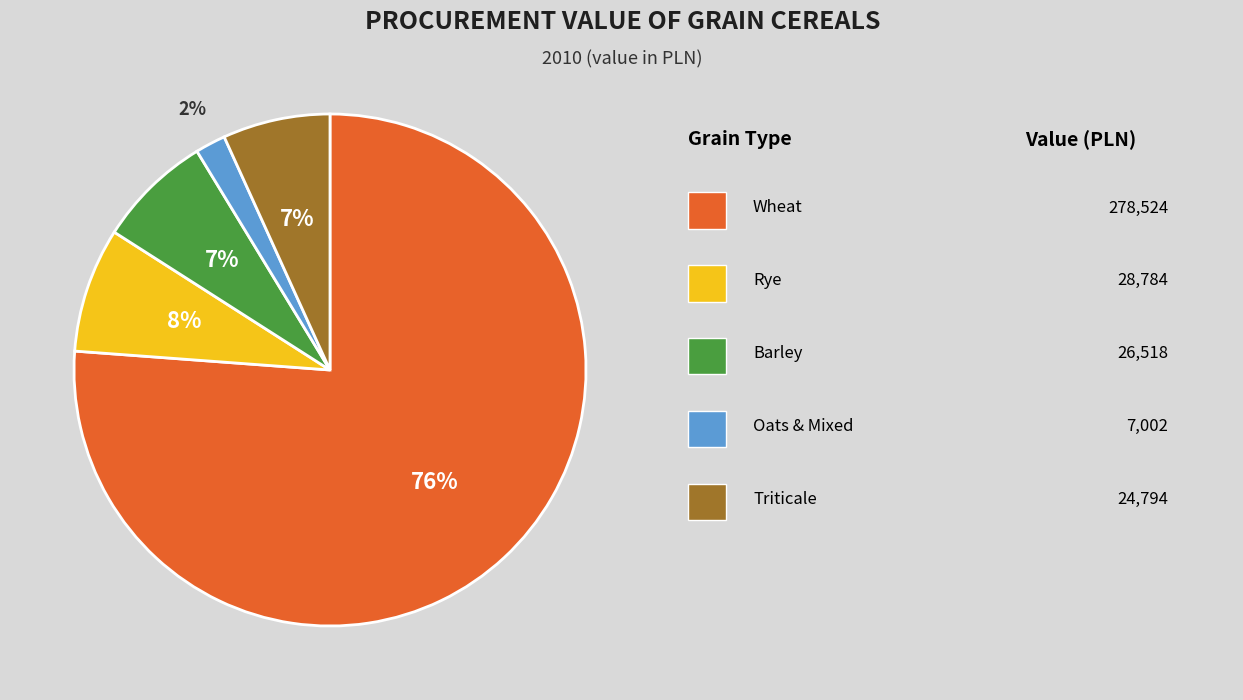

Does any single category account for the majority?

Yes